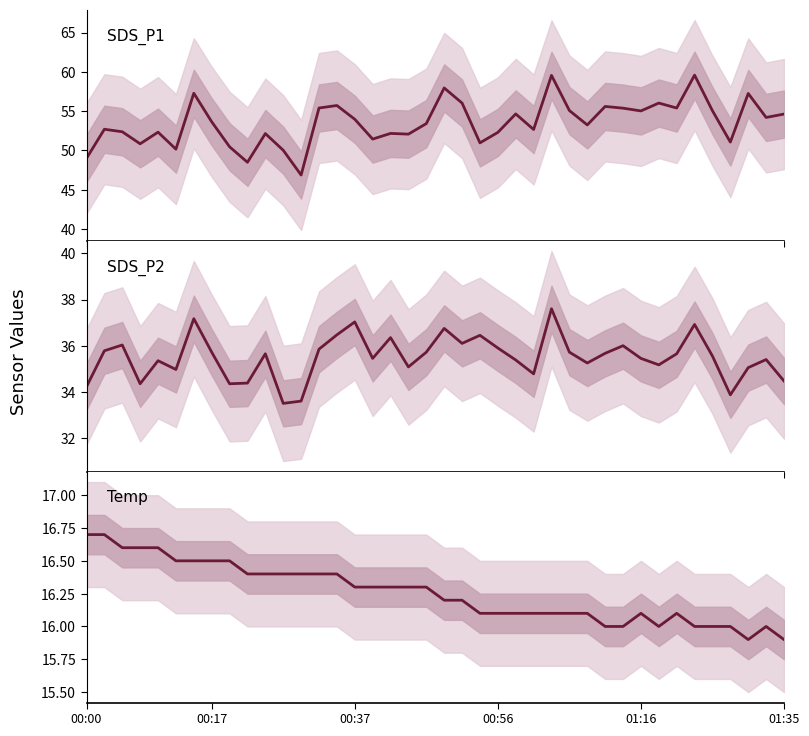

Reading left to right, extract all data points from this chart.

SDS_P1: 49.0	52.7	52.4	50.9	52.3	50.2	57.3	53.6	50.5	48.5	52.1	50.0	46.9	55.4	55.7	54.0	51.5	52.2	52.1	53.4	58.0	56.0	51.0	52.3	54.6	52.7	59.5	55.1	53.2	55.6	55.4	55.0	56.0	55.4	59.6	55.0	51.1	57.2	54.2	54.6
SDS_P2: 34.2	35.8	36.0	34.4	35.4	35.0	37.2	35.7	34.4	34.4	35.6	33.5	33.6	35.9	36.5	37.0	35.5	36.4	35.1	35.7	36.8	36.1	36.5	35.9	35.4	34.8	37.6	35.7	35.2	35.7	36.0	35.5	35.2	35.6	36.9	35.5	33.9	35.0	35.4	34.5
Temp: 16.7	16.7	16.6	16.6	16.6	16.5	16.5	16.5	16.5	16.4	16.4	16.4	16.4	16.4	16.4	16.3	16.3	16.3	16.3	16.3	16.2	16.2	16.1	16.1	16.1	16.1	16.1	16.1	16.1	16.0	16.0	16.1	16.0	16.1	16.0	16.0	16.0	15.9	16.0	15.9